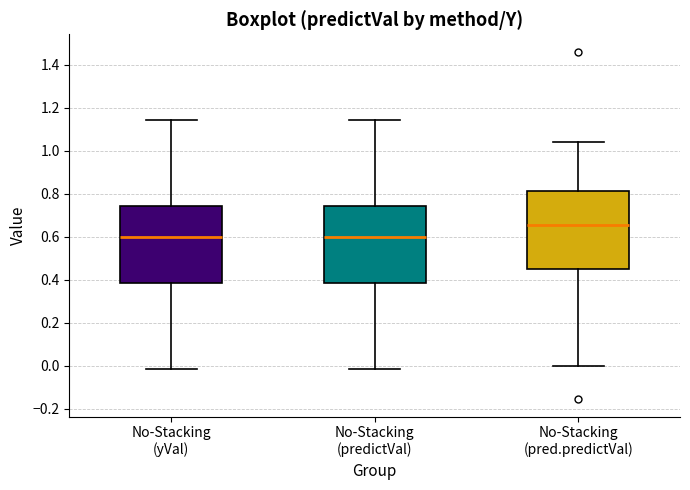

Reading left to right, transcribe this box plot: for each box, give where its median line is, the range the box spans, and where its two whiskers end, as read against the y-axis. The values are not printed on the chart, so give them approximately, as read against the axis.

No-Stacking (yVal): median 0.60, box 0.38 to 0.74, whiskers -0.02 to 1.14
No-Stacking (predictVal): median 0.60, box 0.38 to 0.74, whiskers -0.02 to 1.14
No-Stacking (pred.predictVal): median 0.66, box 0.46 to 0.82, whiskers 0.00 to 1.04